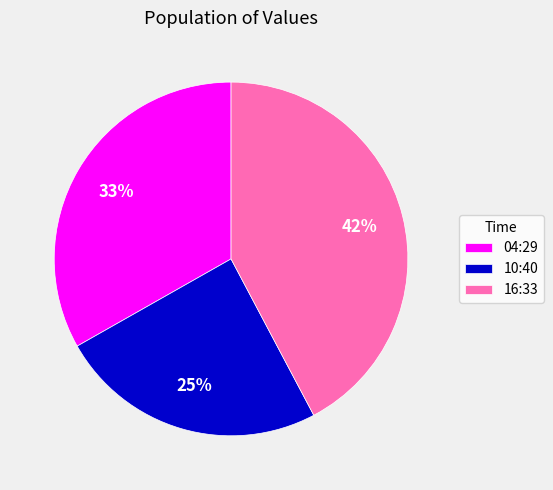

How many segments does this pie chart have?

3